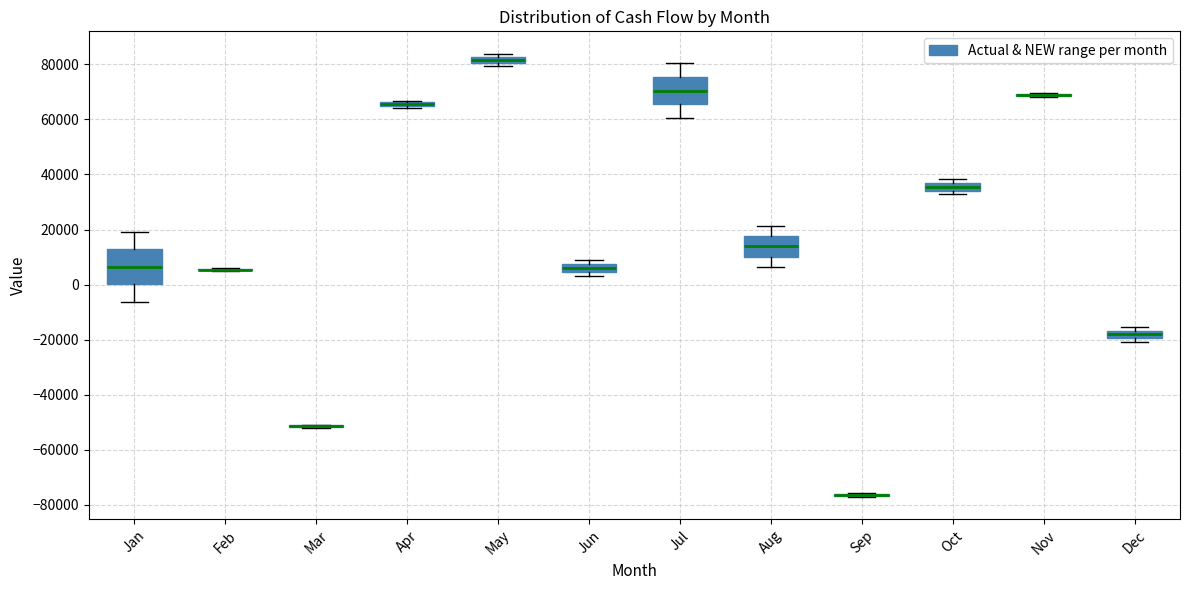

Comparing the boxes themselves (not the whiskers), which one is the tallest?

Jan